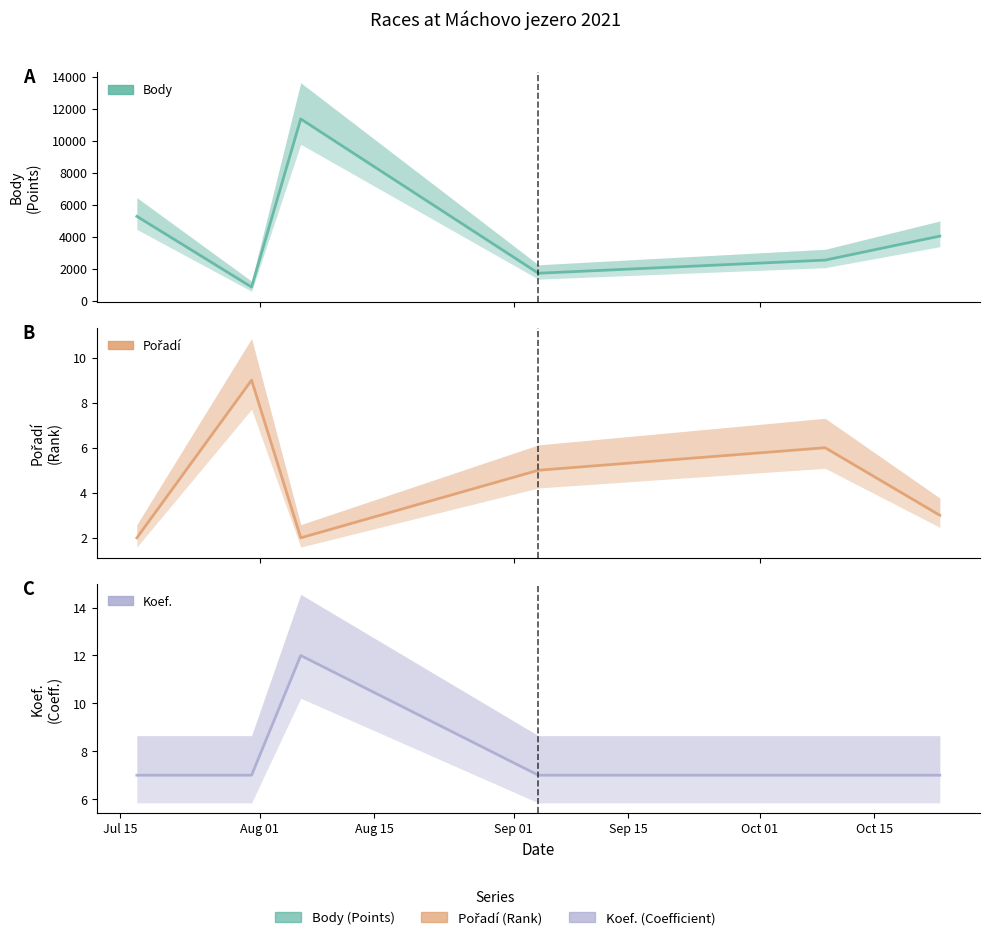

Which series has the widest spread of values?

Body (center)